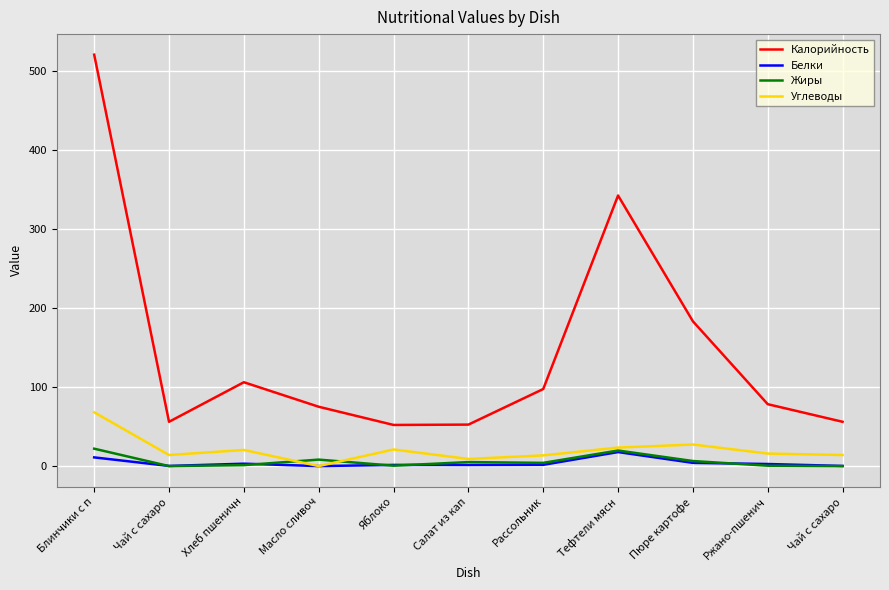

Which has a higher value, Пюре картофе or Ржано-пшенич?

Пюре картофе